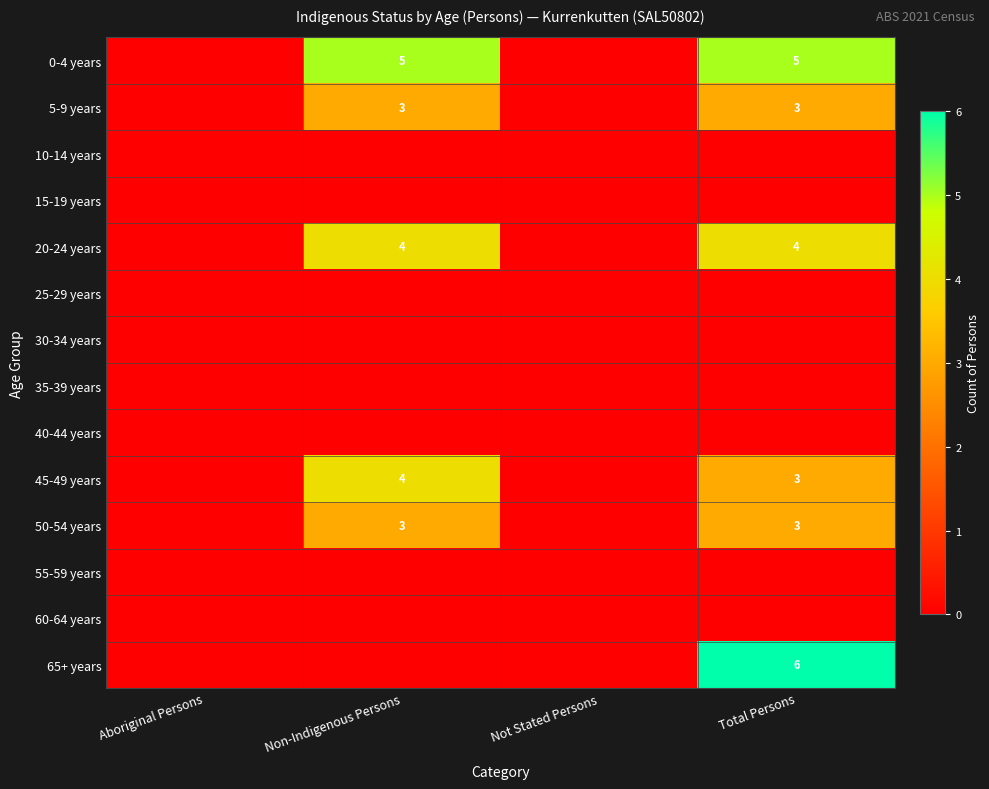

What is the sum of the 50-54 years values at Total Persons and Non-Indigenous Persons?

6